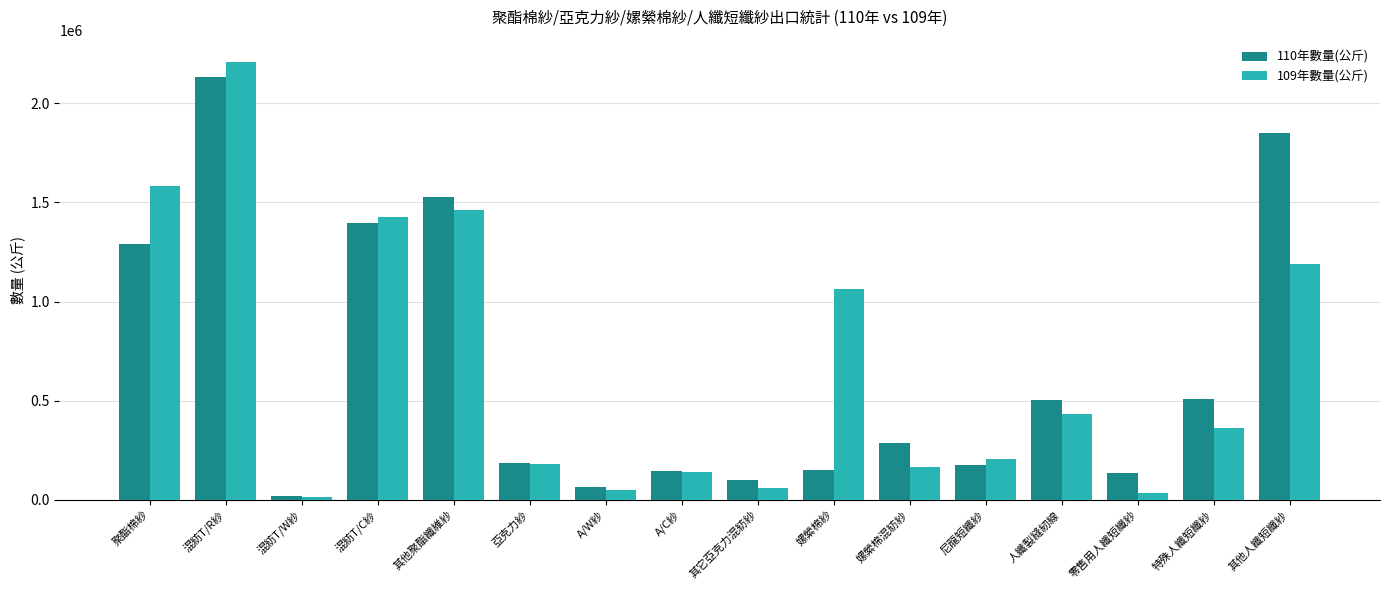

Is it true that 110年數量(公斤) equals 1525609 at 其他聚酯纖維紗?

True